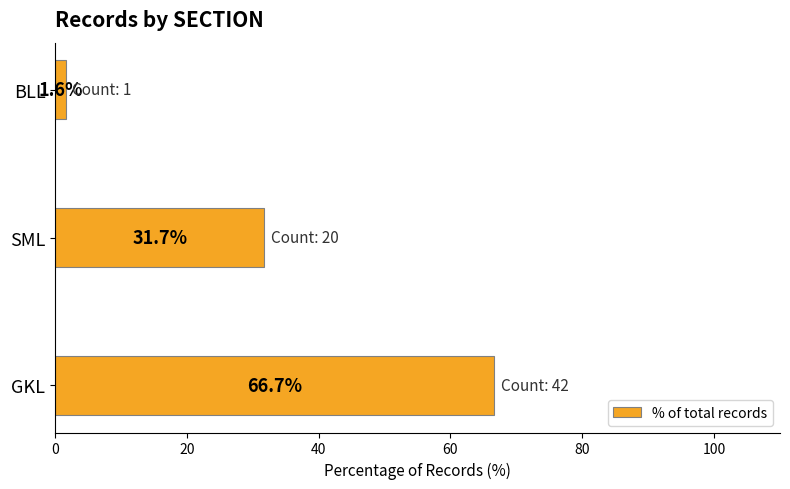

How many data points are less than 31?

1